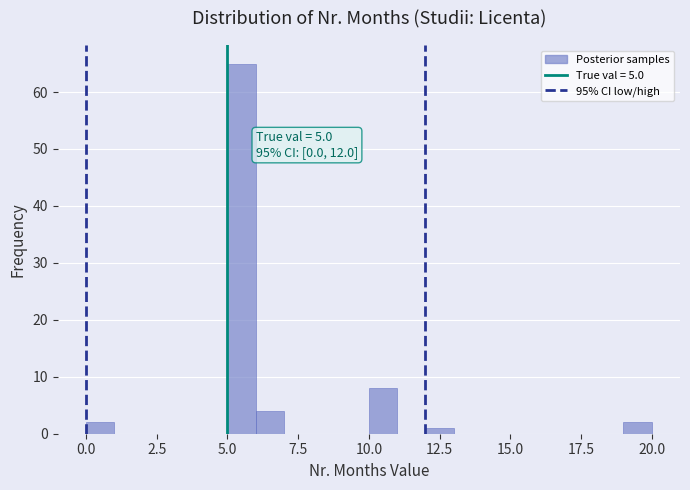

Around what value on the x-axis is the tallest bar? Give the approximate position of its centre, as read against the axis.

5.5